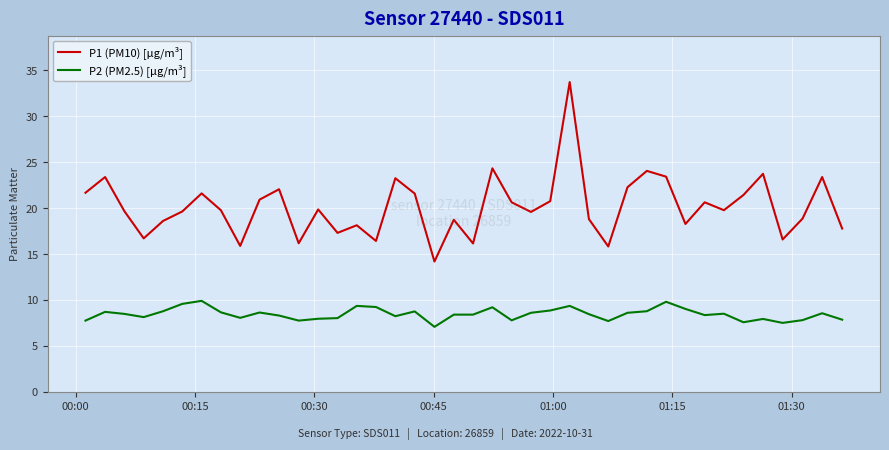

Rank the series by their average value, from lowest to highest.

P2 (PM2.5) [µg/m³], P1 (PM10) [µg/m³]